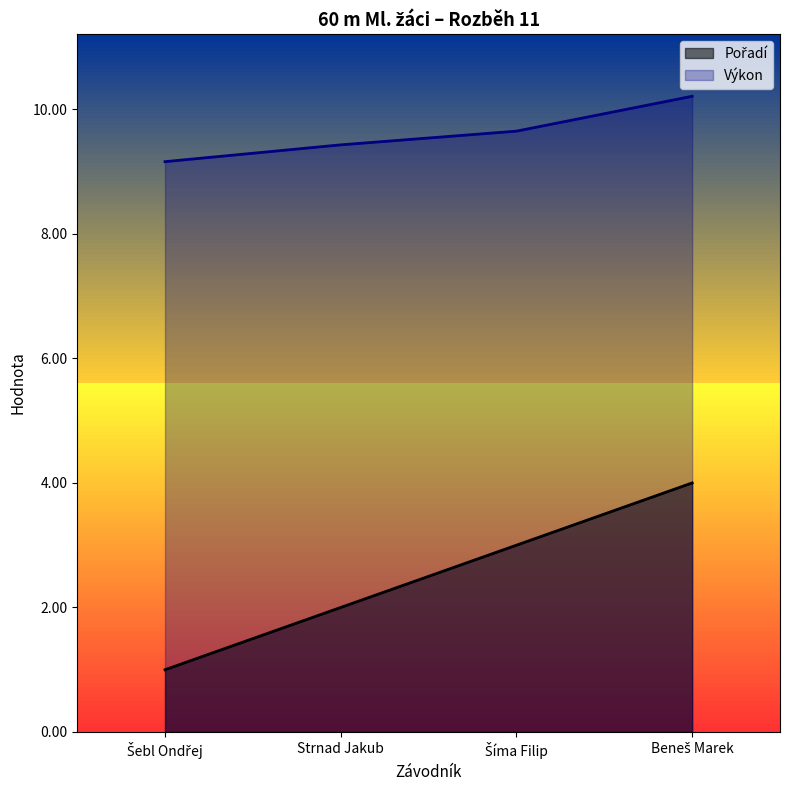

What are all the series names shown in the legend?

Pořadí, Výkon